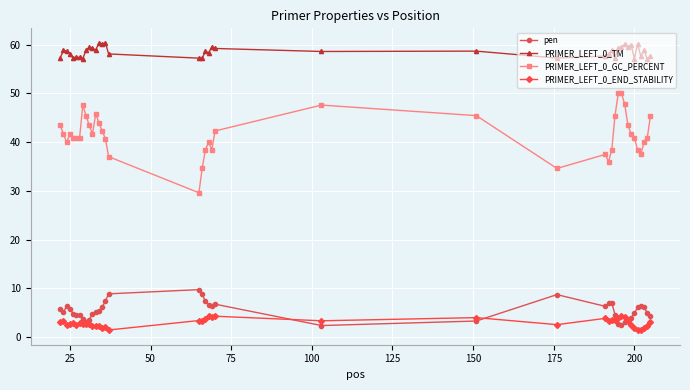

Which series has the largest total across all categories?

PRIMER_LEFT_0_TM